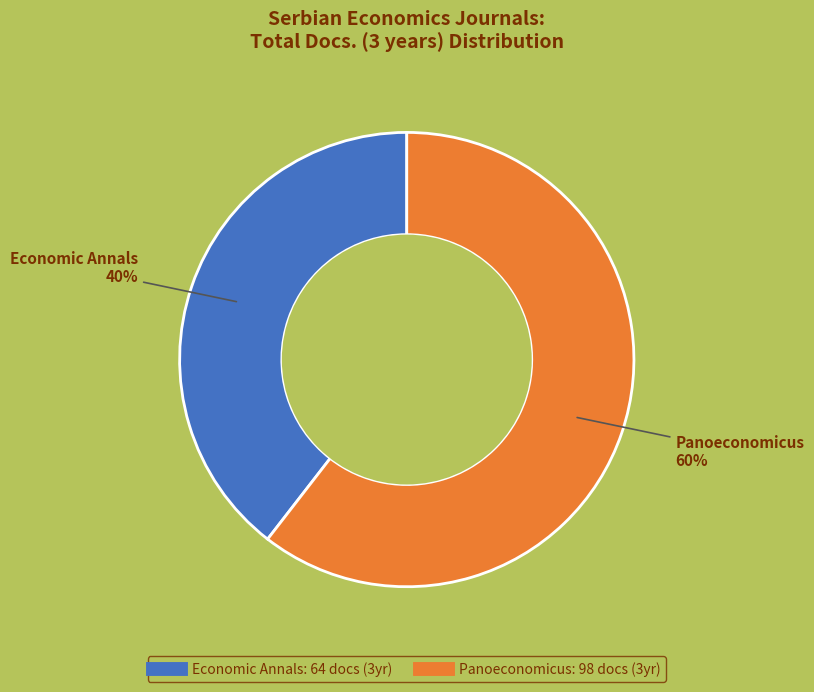

Which category accounts for the majority?

Panoeconomicus